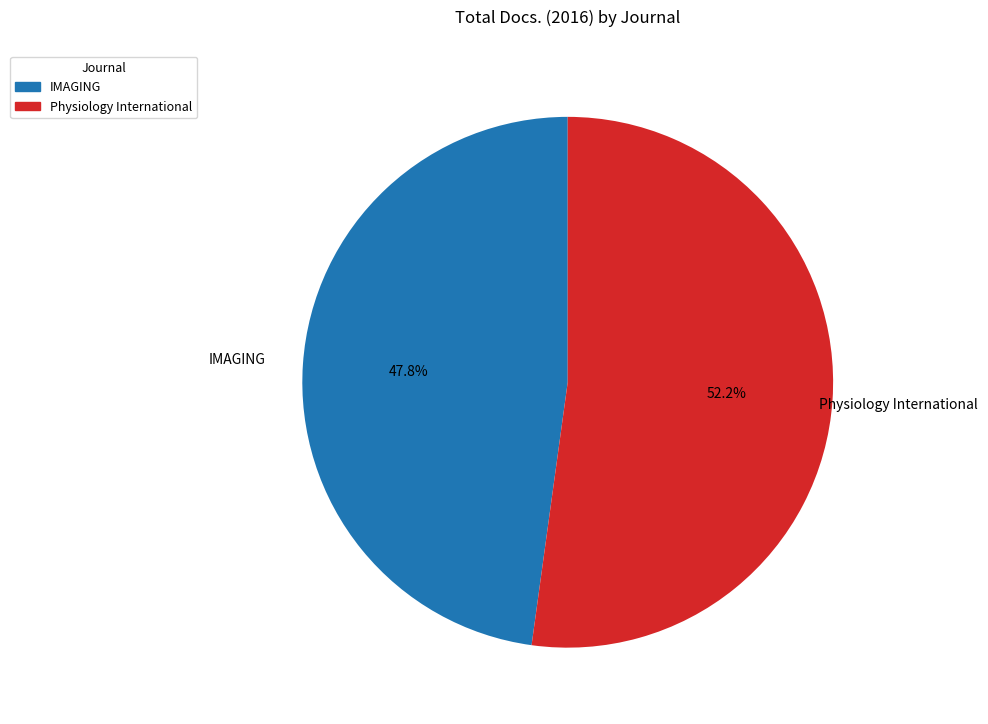

Which category accounts for the majority?

Physiology International